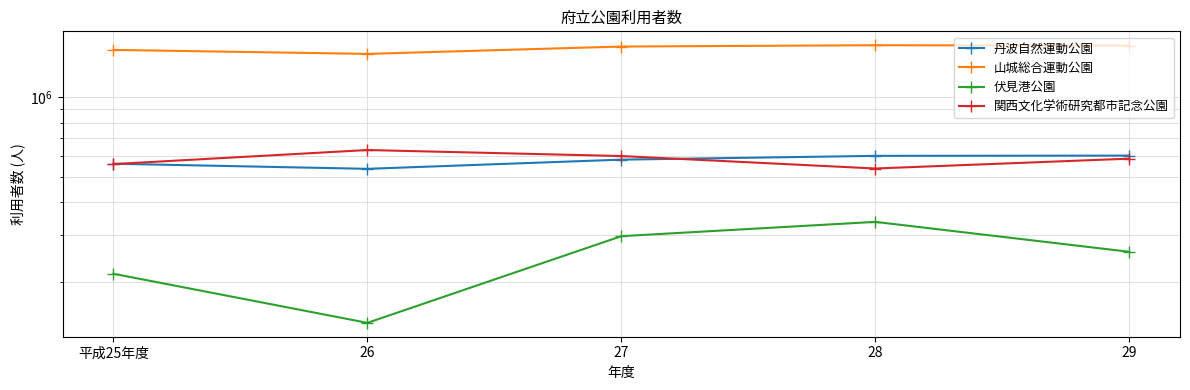

The 山城総合運動公園 series shows 1941169 at 26. True or false?

False